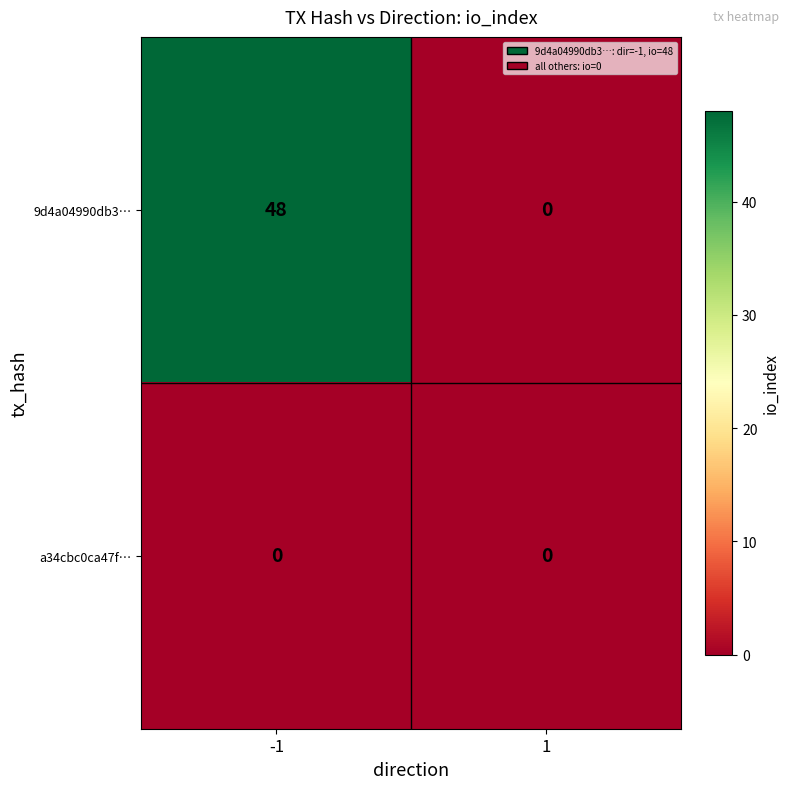

List the series in order of their overall mean, lowest first.

a34cbc0ca47f…, 9d4a04990db3…